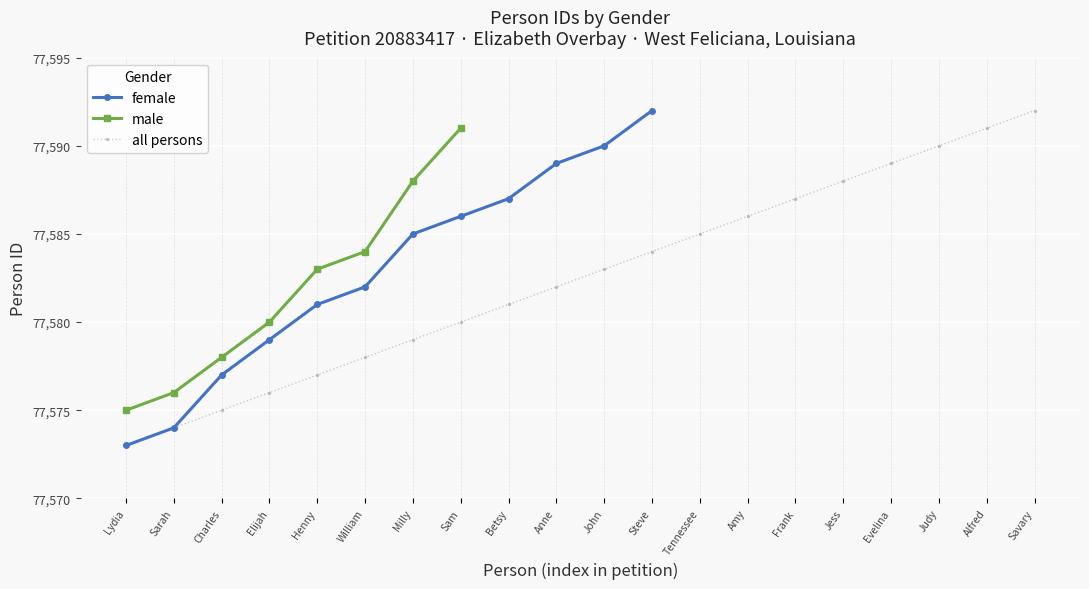

What is the greatest value displayed?

77591